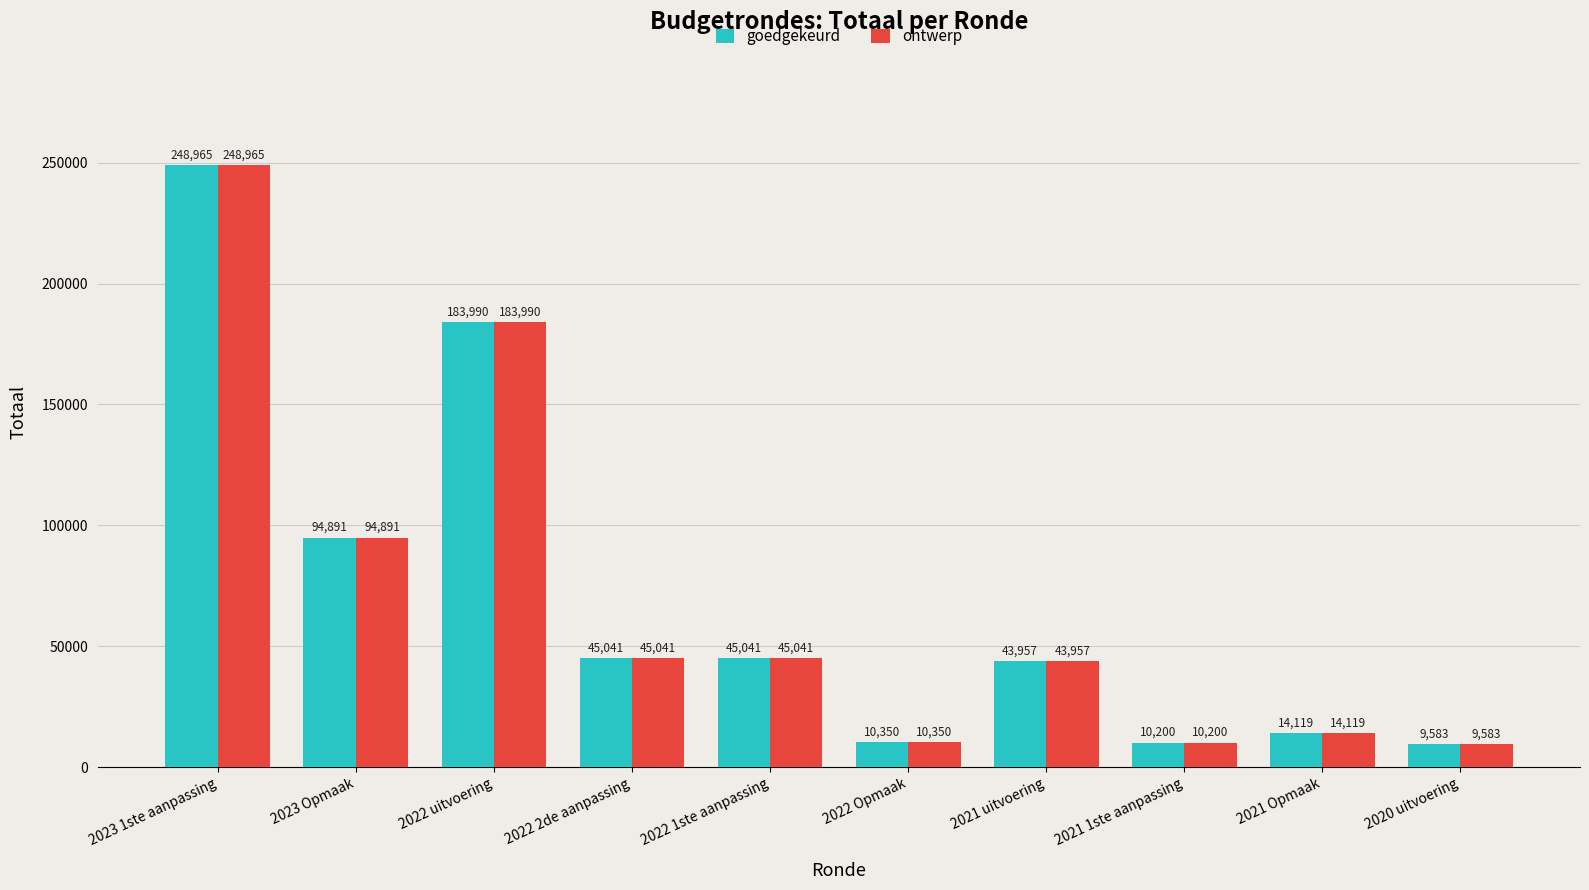

Where does the goedgekeurd series first go above 45041?

2023 1ste aanpassing